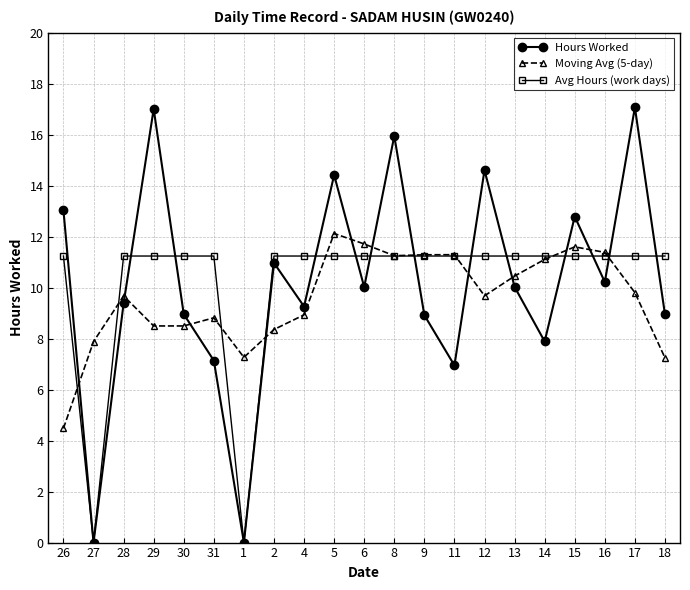

The value of Avg Hours (work days) at 17 is 16.5. True or false?

False